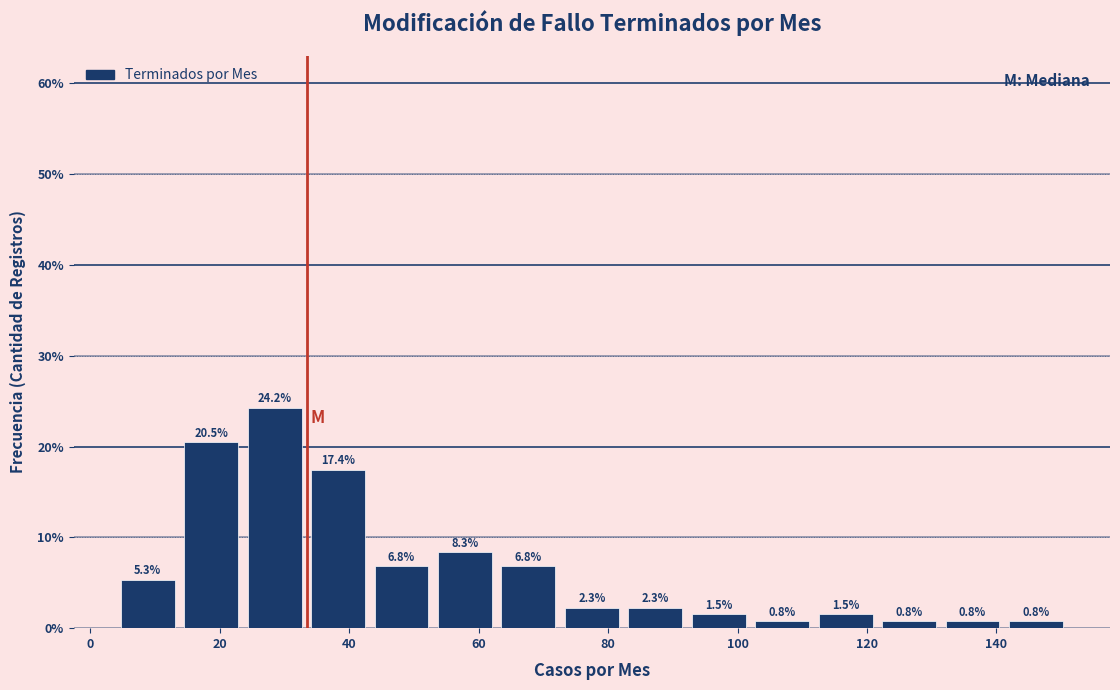

What is the height of the bar covering 23.6 to 33.4 on the x-axis? The bar edges are not printed on the chart, so give them approximately, as read against the axis.

24.2